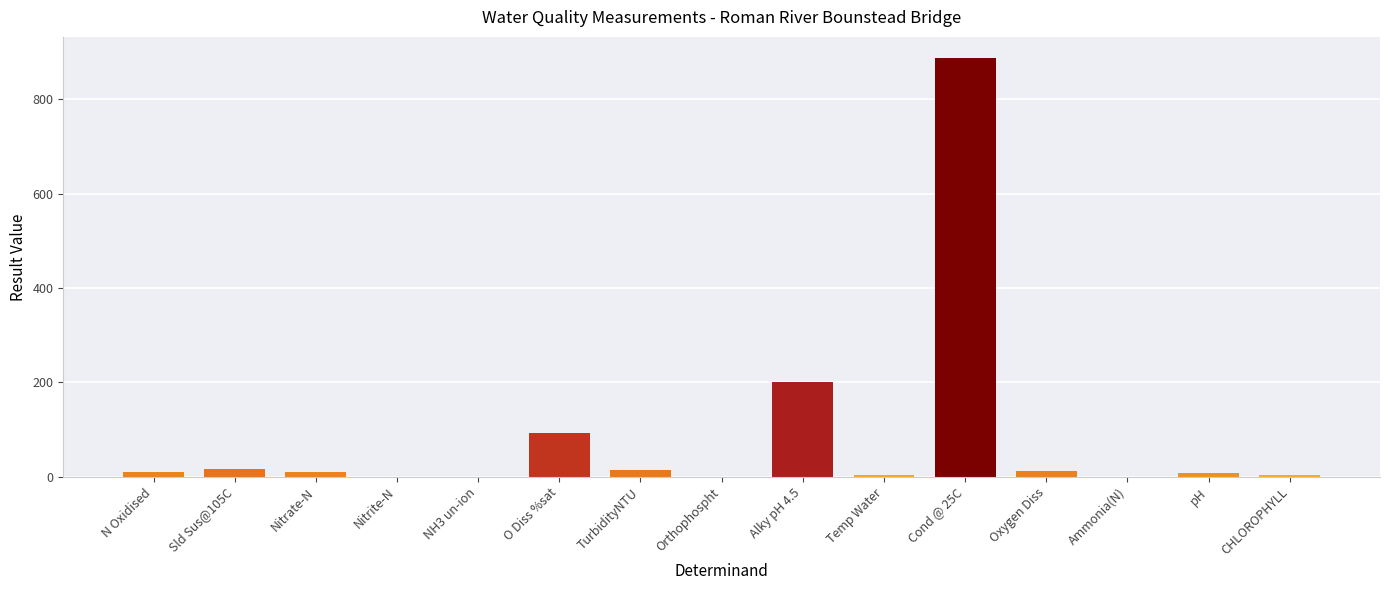

At which label is the value closest to 444?

Alky pH 4.5